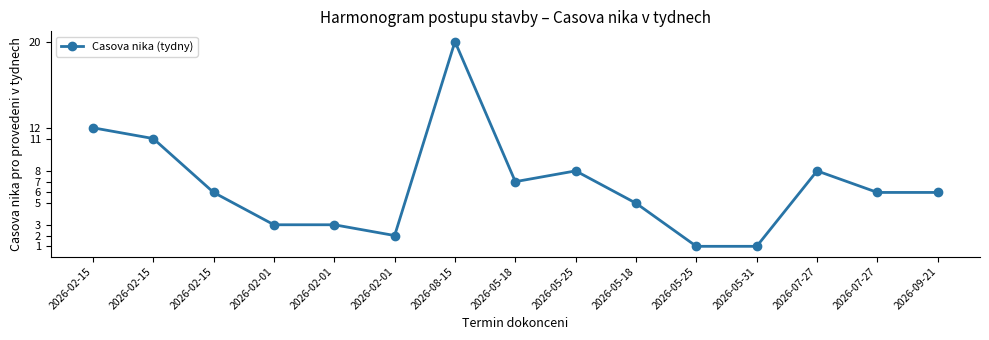

What is the minimum value shown in the chart?

1